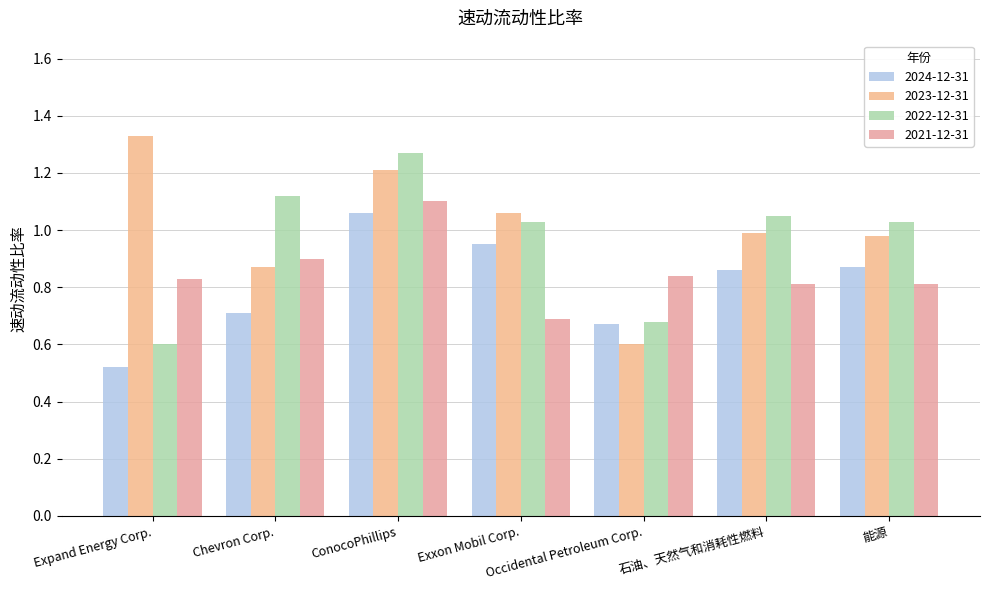

At which category is the sum across all series the highest?

ConocoPhillips